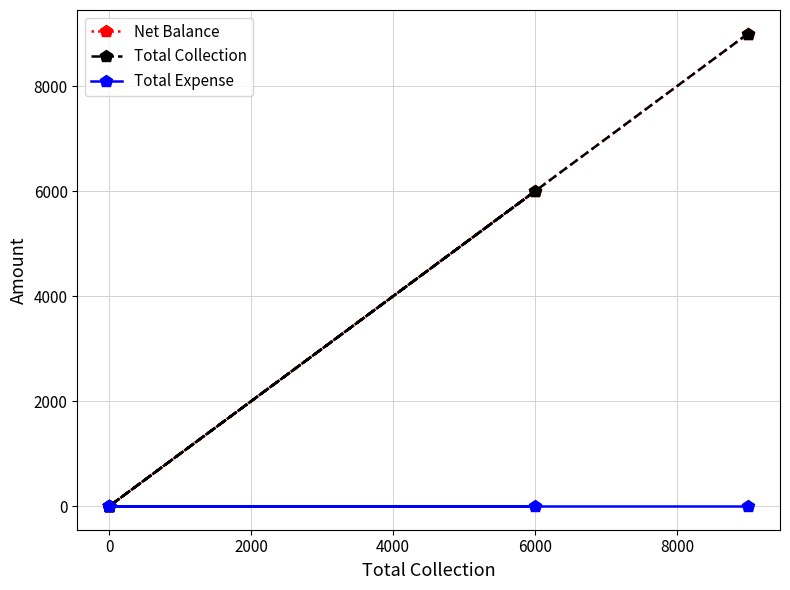

Is the value of Total Collection at 6000 greater than the value of Total Expense at 0?

Yes